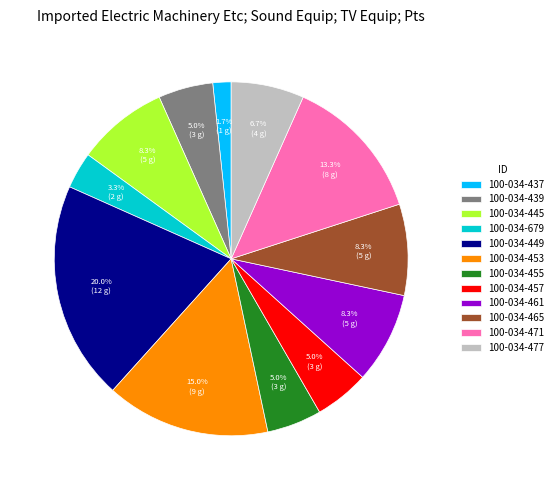

To the nearest percent, what is the average slice percentage?

8%